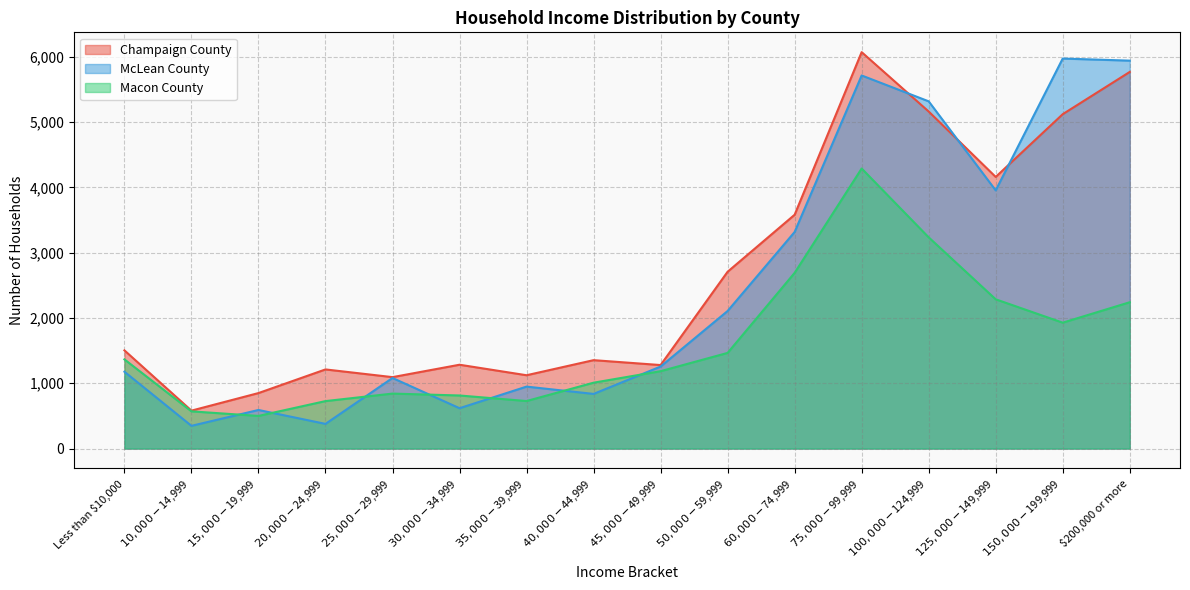

True or false: Macon County has a value of 727 at $20,000-$24,999.

True